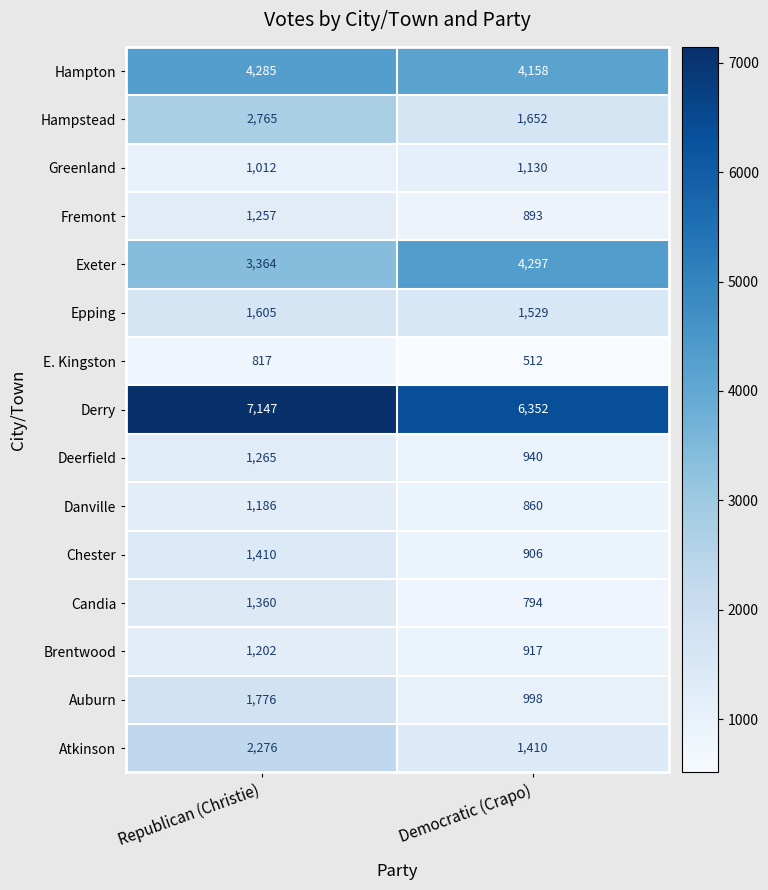

Reading right to left, what are all the values shown in this chart?

Hampton: Democratic (Crapo)=4158	Republican (Christie)=4285
Hampstead: Democratic (Crapo)=1652	Republican (Christie)=2765
Greenland: Democratic (Crapo)=1130	Republican (Christie)=1012
Fremont: Democratic (Crapo)=893	Republican (Christie)=1257
Exeter: Democratic (Crapo)=4297	Republican (Christie)=3364
Epping: Democratic (Crapo)=1529	Republican (Christie)=1605
E. Kingston: Democratic (Crapo)=512	Republican (Christie)=817
Derry: Democratic (Crapo)=6352	Republican (Christie)=7147
Deerfield: Democratic (Crapo)=940	Republican (Christie)=1265
Danville: Democratic (Crapo)=860	Republican (Christie)=1186
Chester: Democratic (Crapo)=906	Republican (Christie)=1410
Candia: Democratic (Crapo)=794	Republican (Christie)=1360
Brentwood: Democratic (Crapo)=917	Republican (Christie)=1202
Auburn: Democratic (Crapo)=998	Republican (Christie)=1776
Atkinson: Democratic (Crapo)=1410	Republican (Christie)=2276